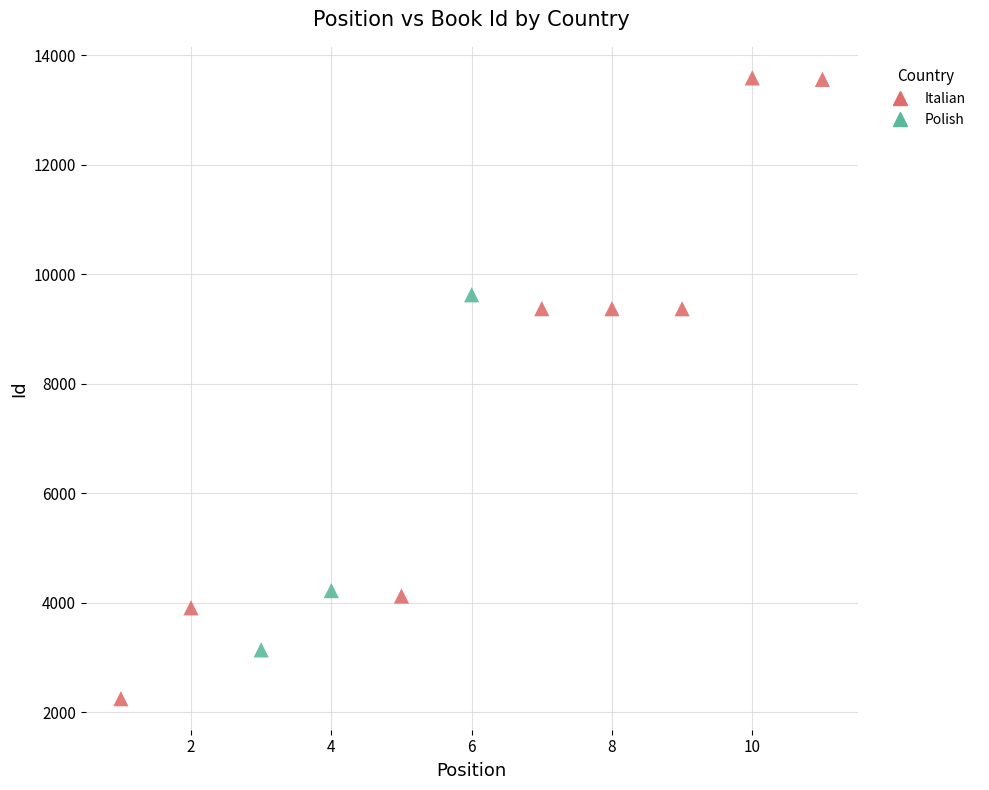

What are all the series names shown in the legend?

Italian, Polish